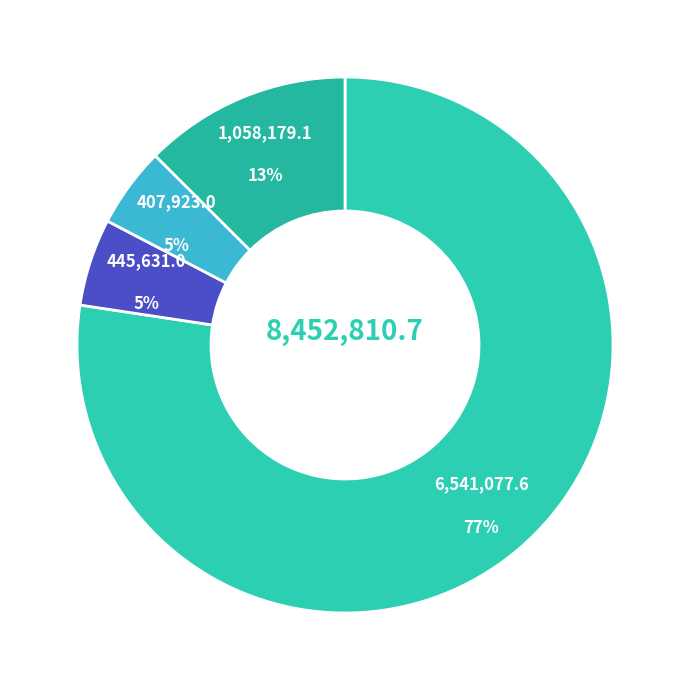

Count the number of slices in the pie.

4